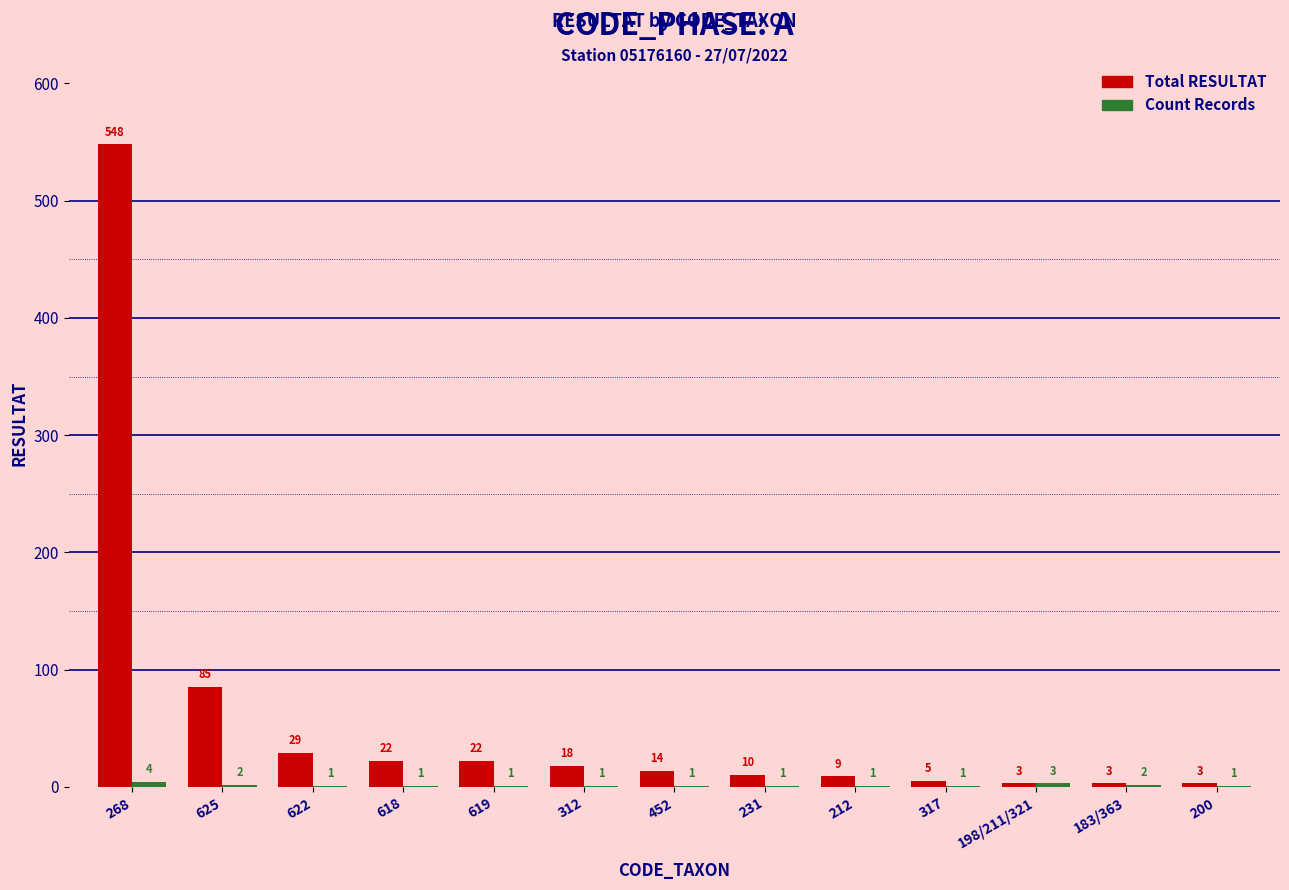

What is the total value across all series at 212?

10